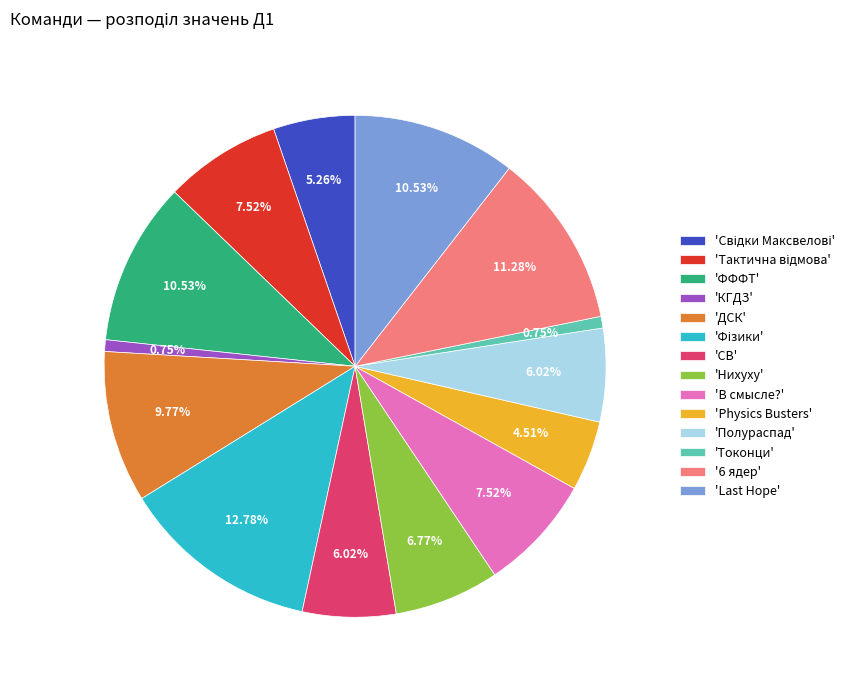

What is the ratio of the value at 'В смысле?' to the value at 'КГДЗ'?

10.0